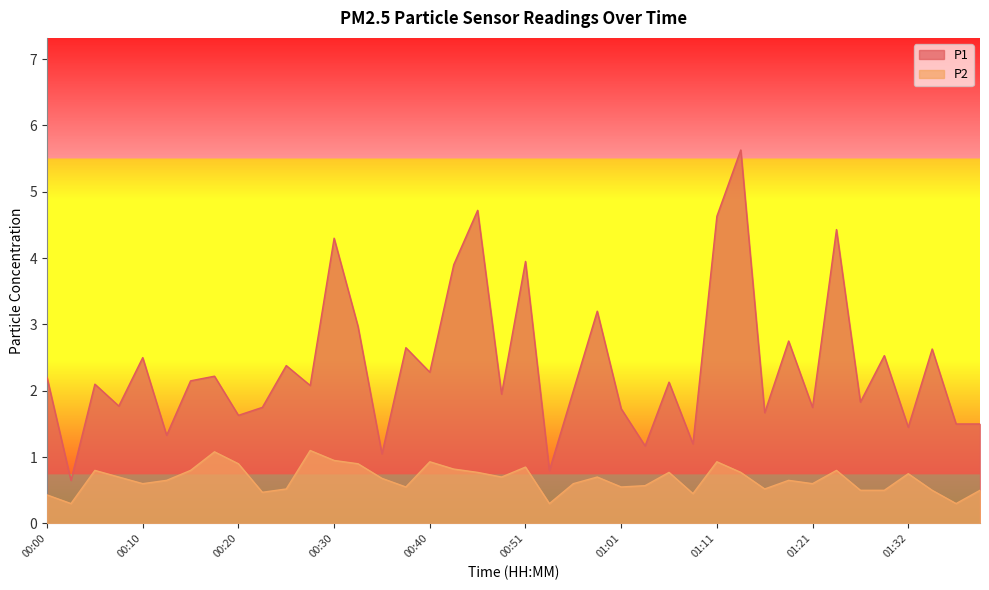

What is the minimum value for P2?

0.3